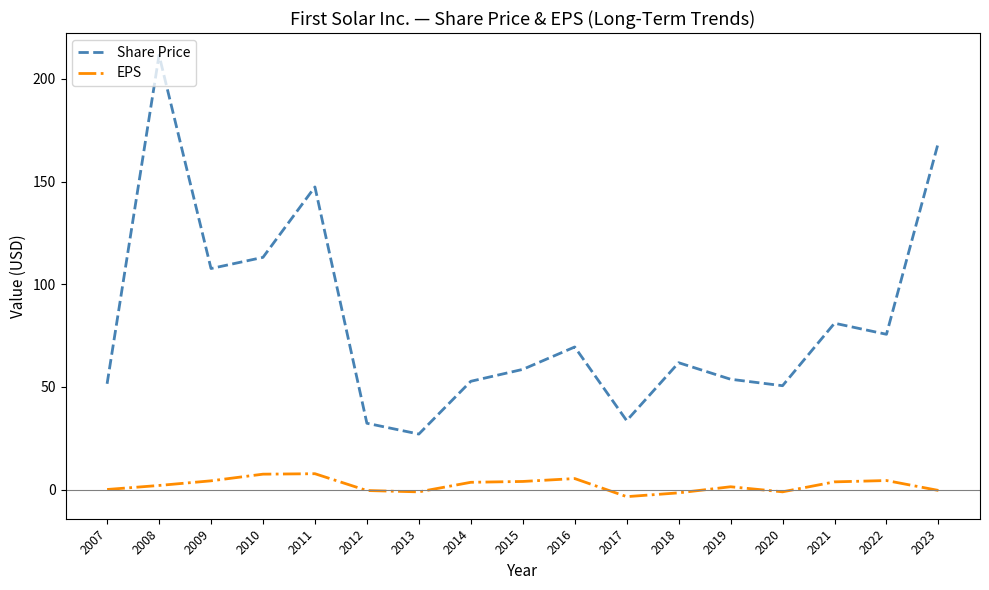

What are all the series names shown in the legend?

Share Price, EPS